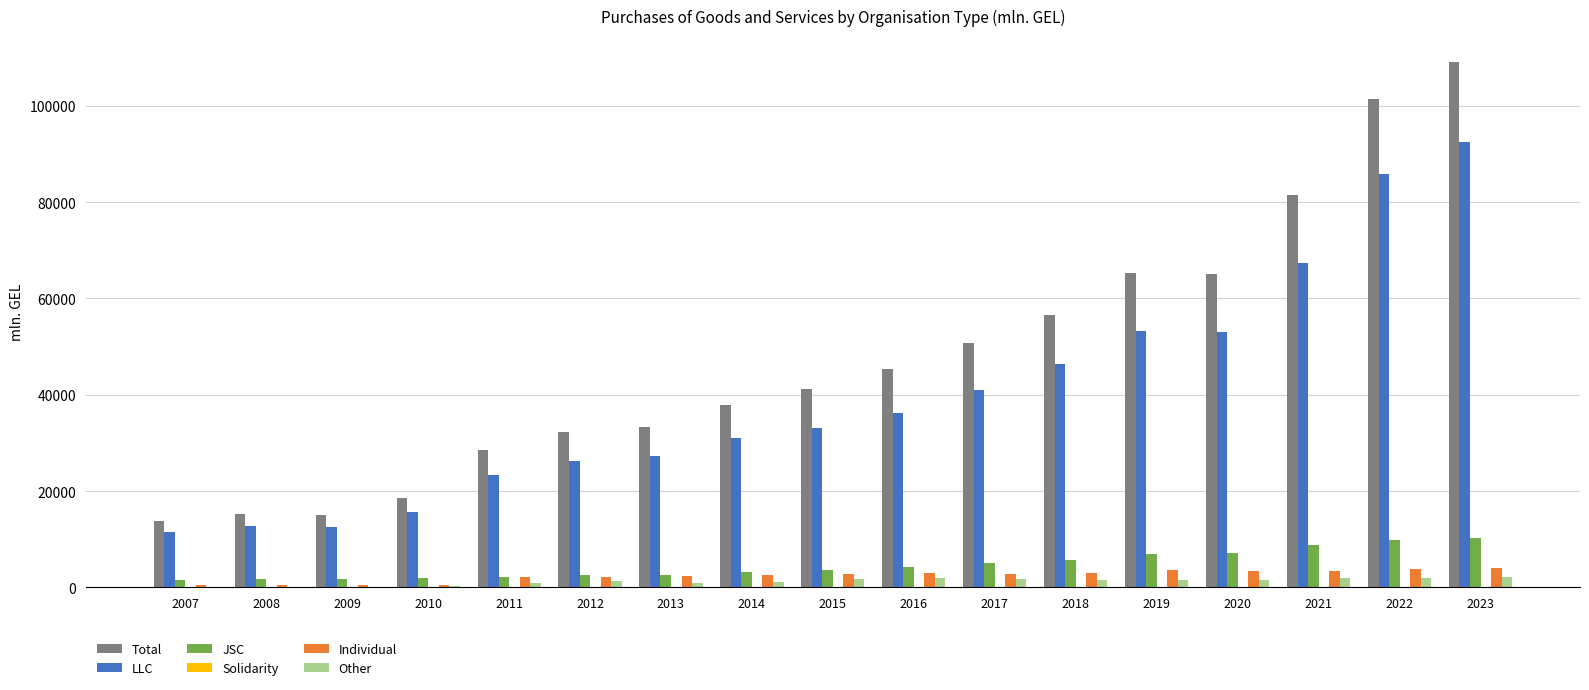

What is the sum of all Total values?

810762.2